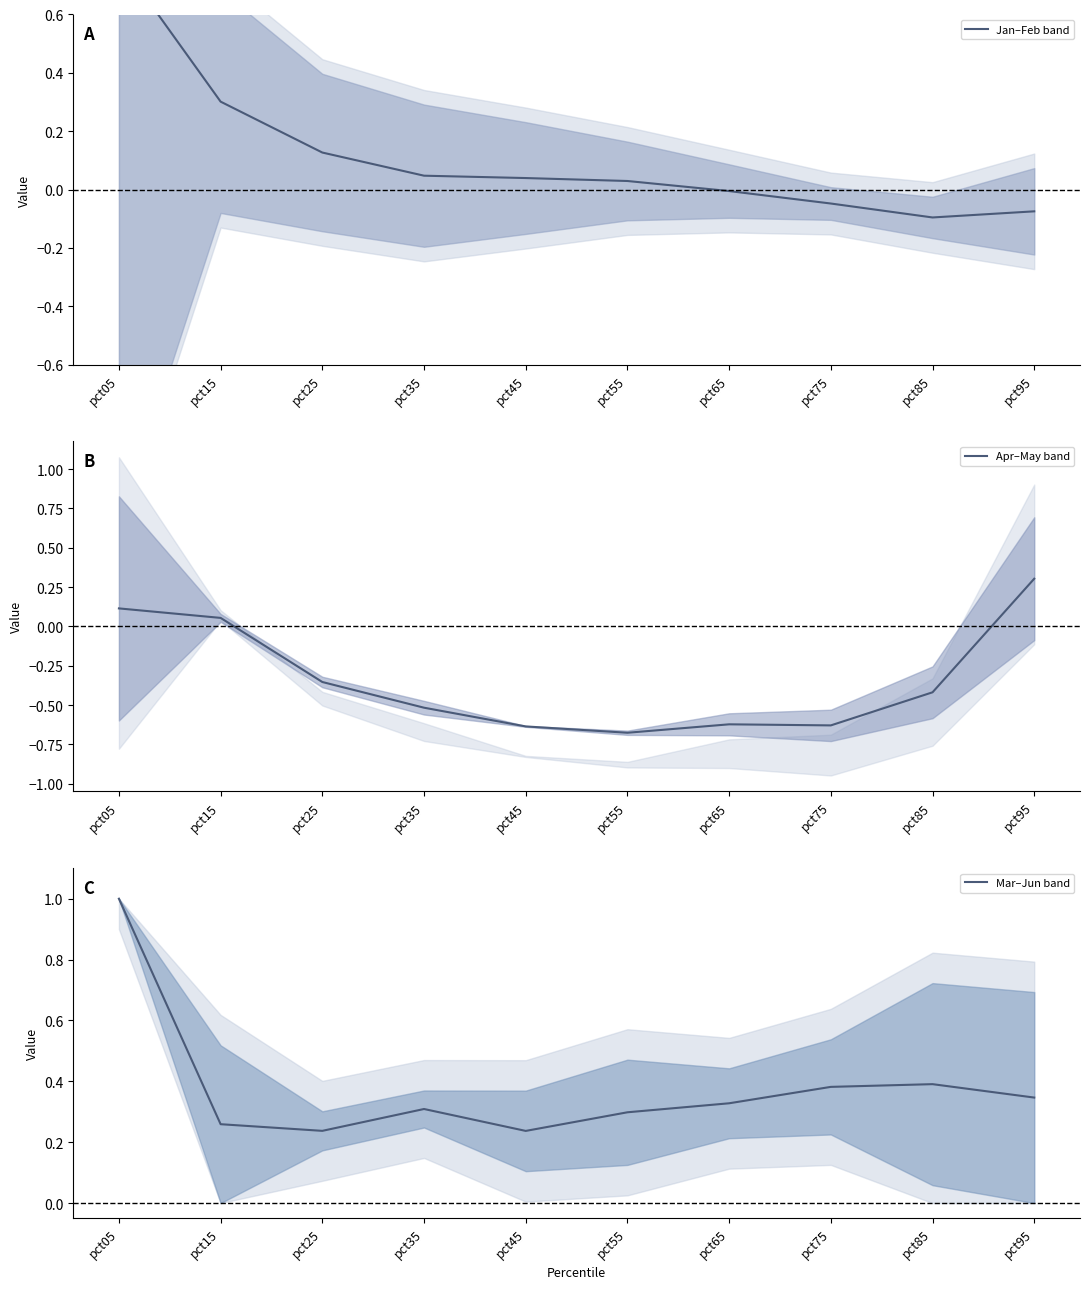

At which category does Mar–Jun band reach its first local peak?

pct35